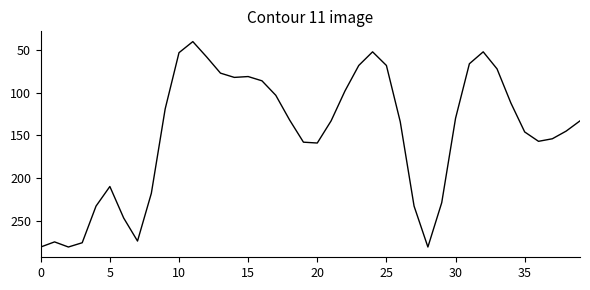

What is the minimum value shown in the chart?

40